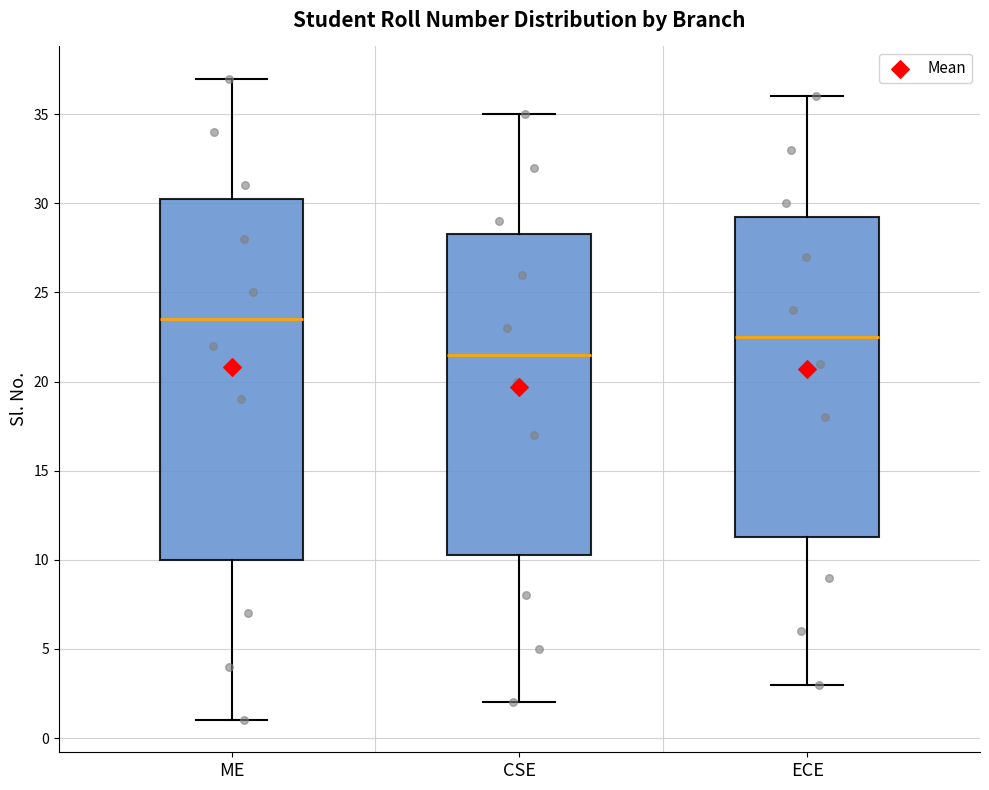

Where does the lower whisker of the box for ME end on the y-axis? The values are not printed on the chart, so give them approximately, as read against the axis.

1.0